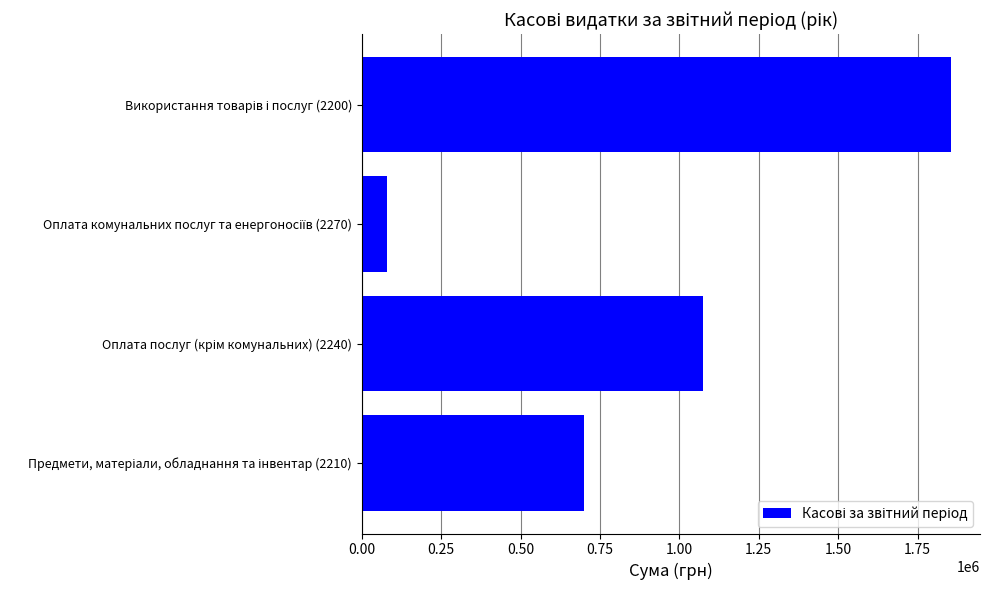

What is the difference between the second highest and minimum values?

994891.0